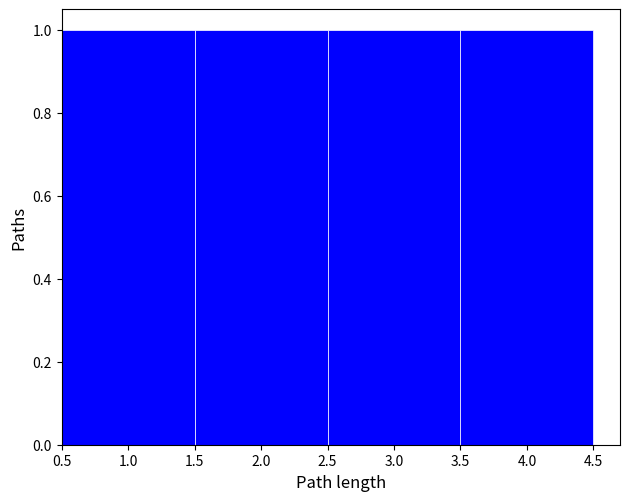

What is the height of the bar covering 0.5 to 1.5 on the x-axis? The values are not printed on the chart, so give them approximately, as read against the axis.

1